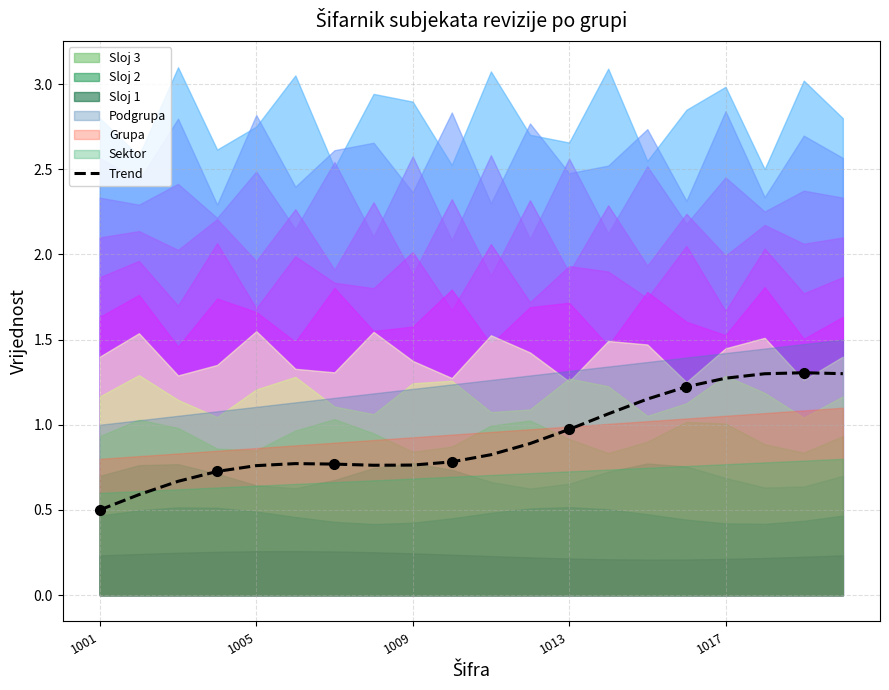

At which label is the value closest to 0?

1001